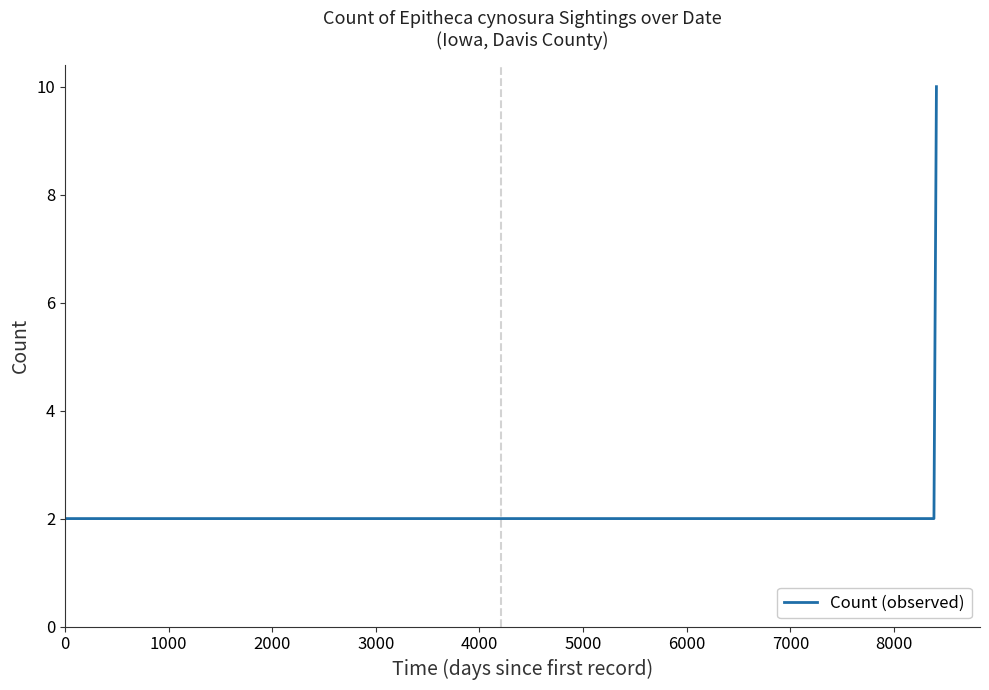

What is the maximum value shown in the chart?

10